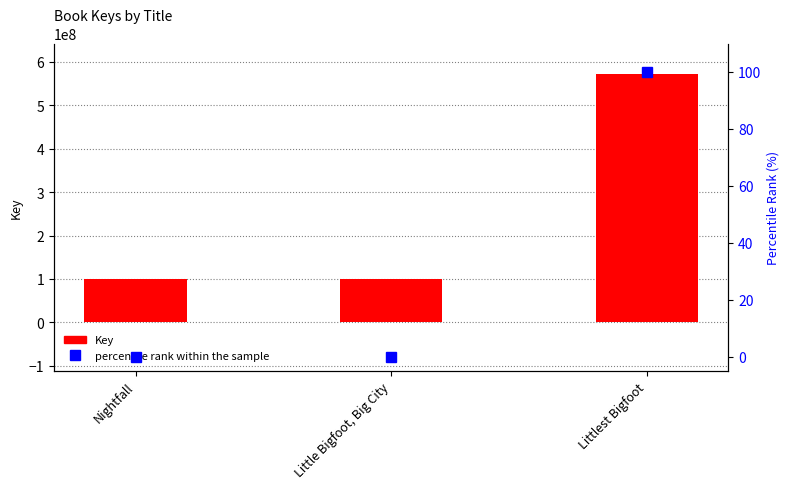

How many groups of bars are there?

3